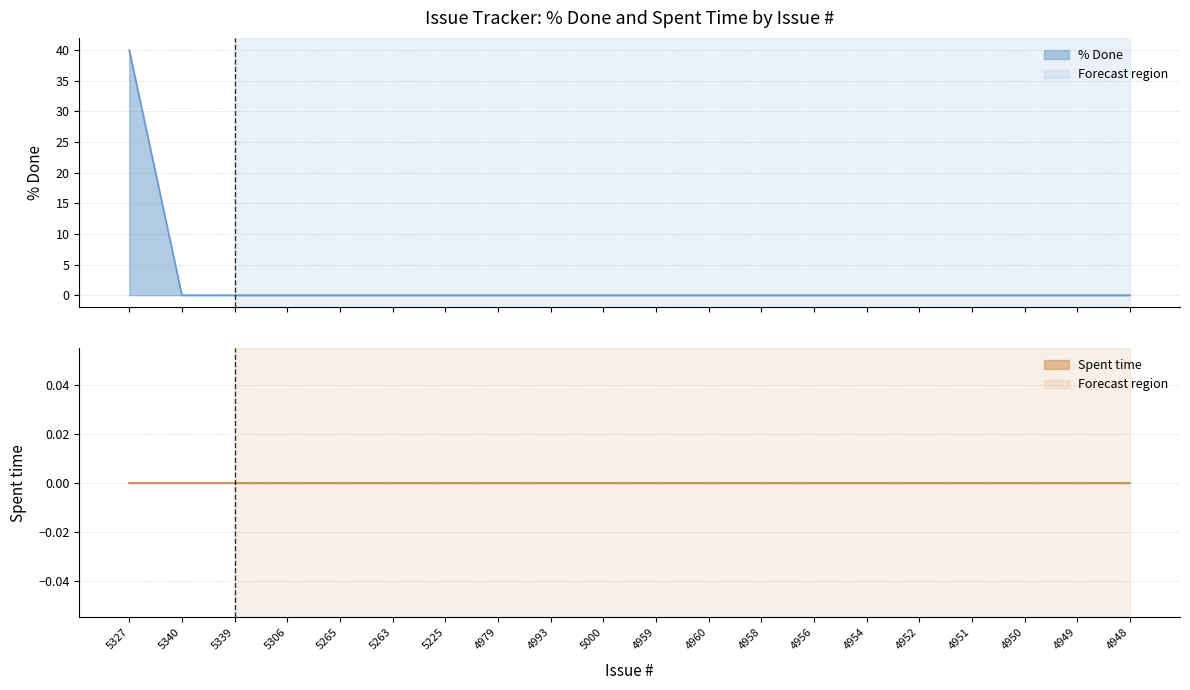

Between 4949 and 4950, which is larger?

4949